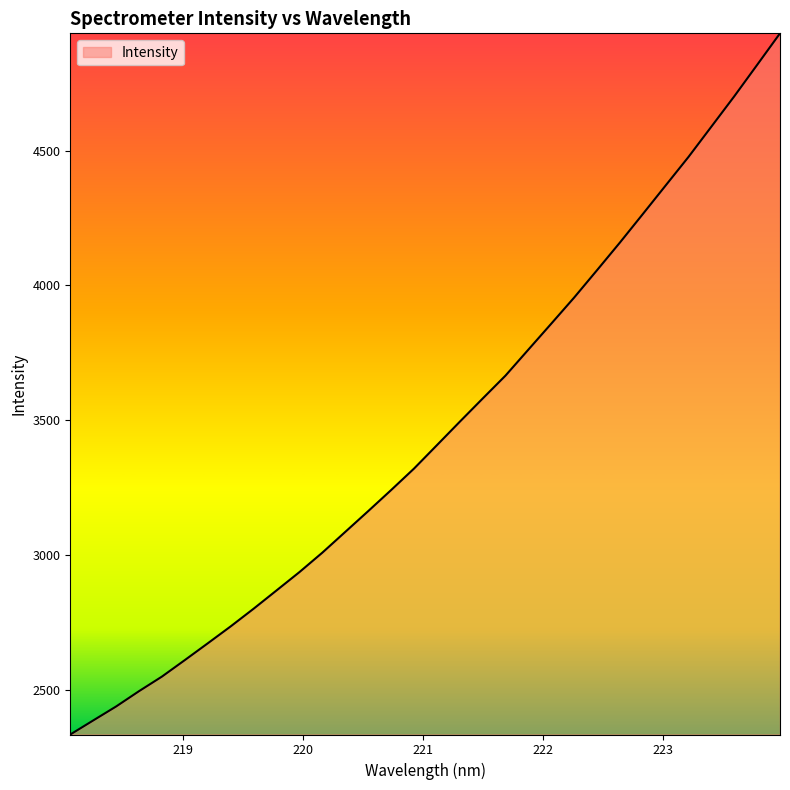

What is the maximum value shown in the chart?

4934.8